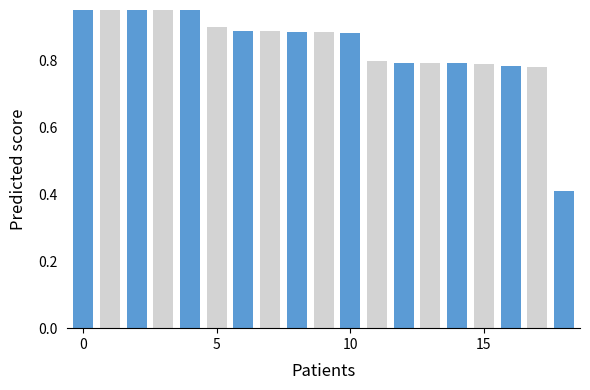

What is the difference between the maximum and second lowest values?

0.2